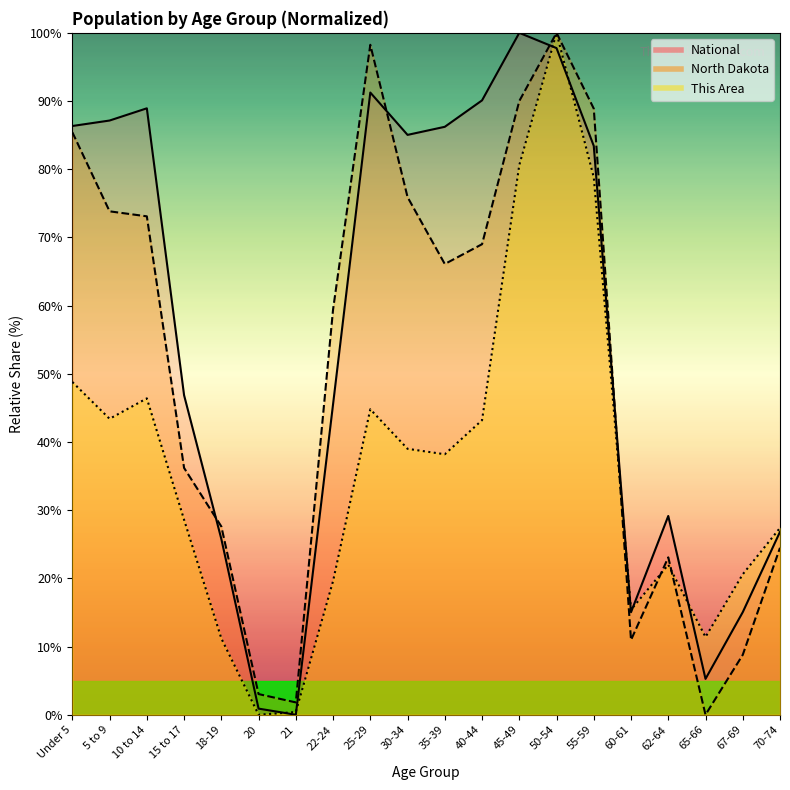

What is the value of the This Area point at the 4th from the left?

28.6